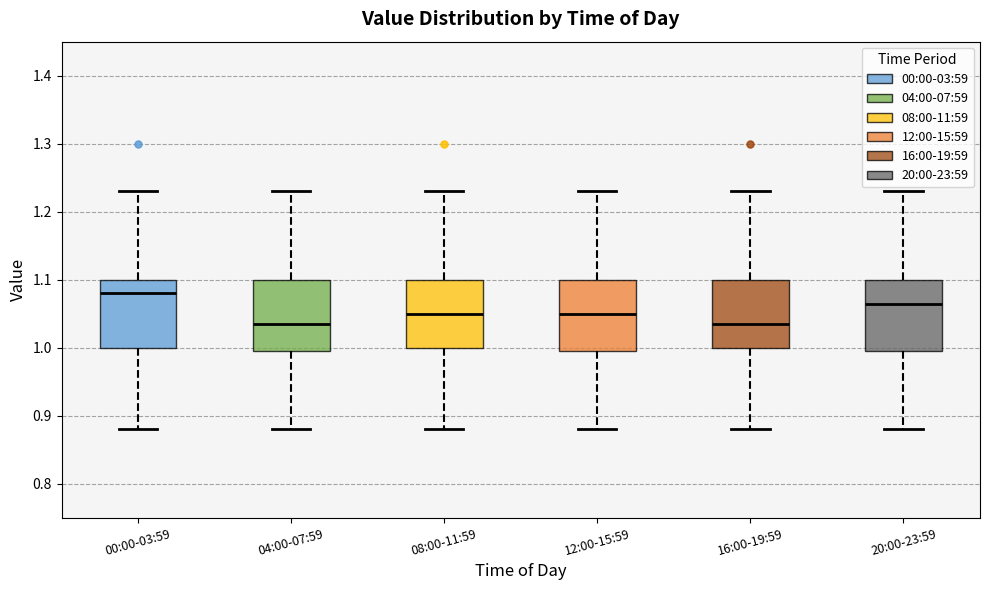

Reading left to right, transcribe this box plot: for each box, give where its median line is, the range the box spans, and where its two whiskers end, as read against the y-axis. The values are not printed on the chart, so give them approximately, as read against the axis.

00:00-03:59: median 1.08, box 1.00 to 1.10, whiskers 0.88 to 1.23
04:00-07:59: median 1.04, box 1.00 to 1.10, whiskers 0.88 to 1.23
08:00-11:59: median 1.05, box 1.00 to 1.10, whiskers 0.88 to 1.23
12:00-15:59: median 1.05, box 1.00 to 1.10, whiskers 0.88 to 1.23
16:00-19:59: median 1.04, box 1.00 to 1.10, whiskers 0.88 to 1.23
20:00-23:59: median 1.07, box 1.00 to 1.10, whiskers 0.88 to 1.23